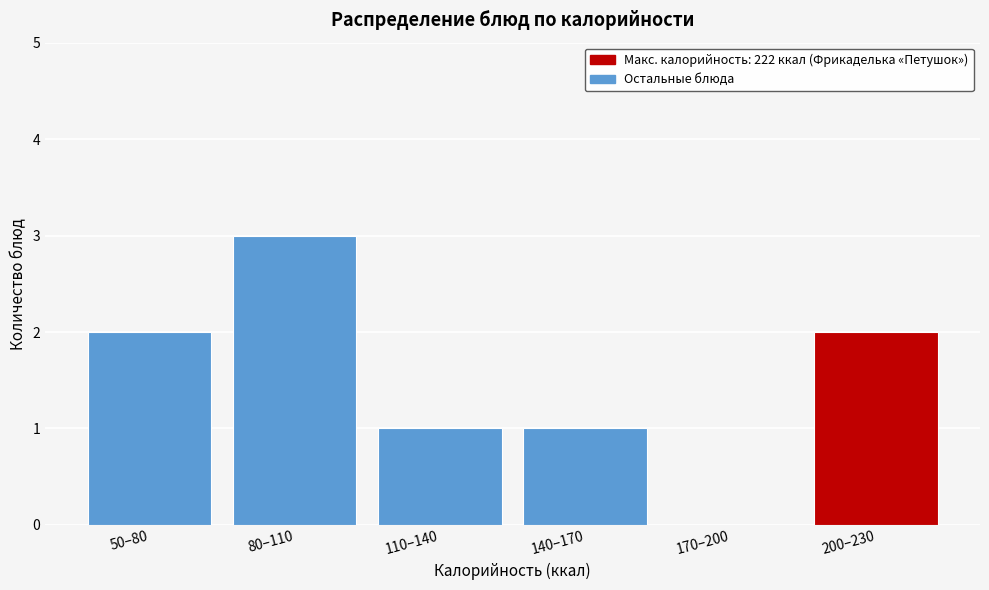

Reading left to right, list all the values displayed in this chart.

50–80=2	80–110=3	110–140=1	140–170=1	170–200=0	200–230=2